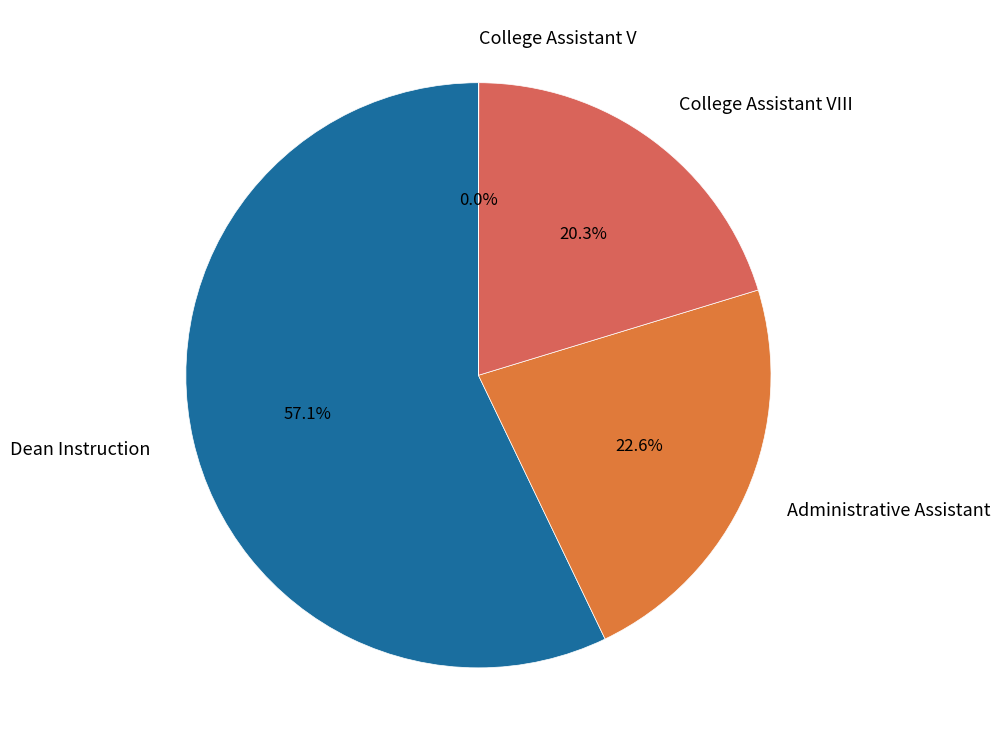

What percentage is the Administrative Assistant slice, to the nearest percent?

23%